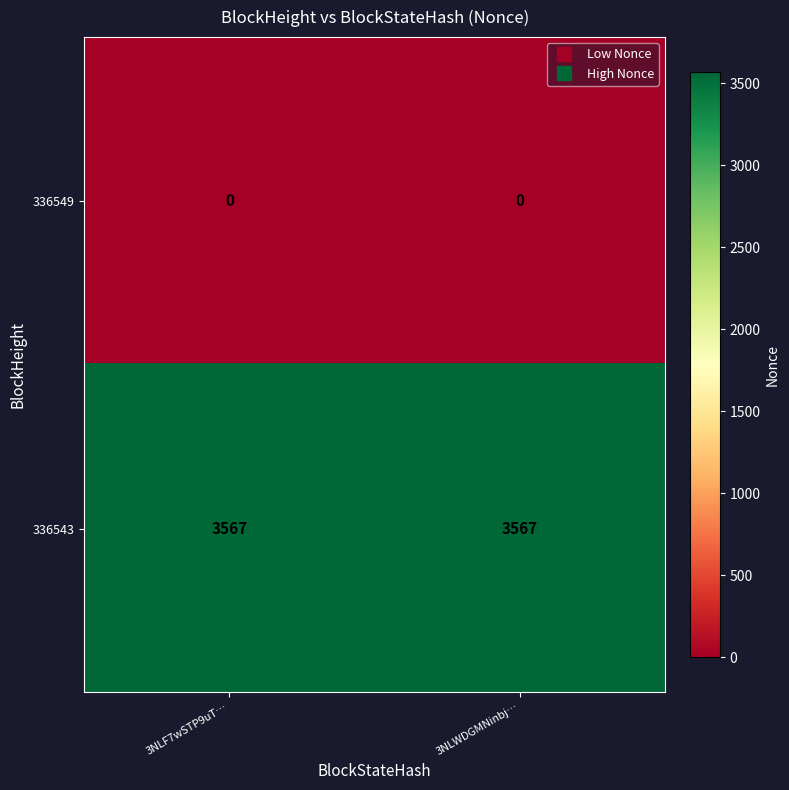

Is it true that 336549 equals 0 at 3NLF7wSTP9uT…?

True